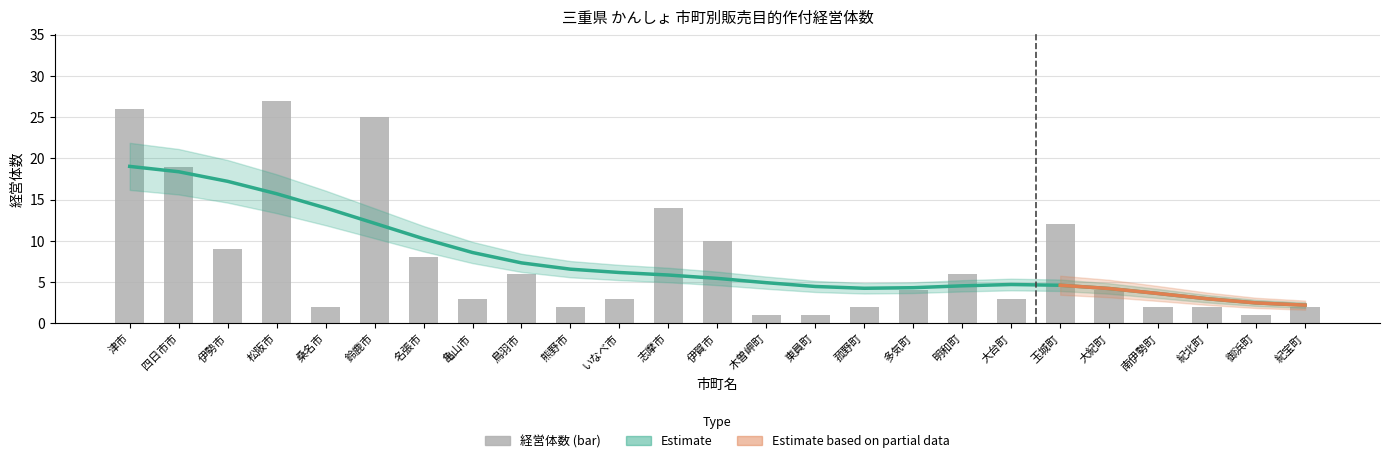

How many values are below 4?

12